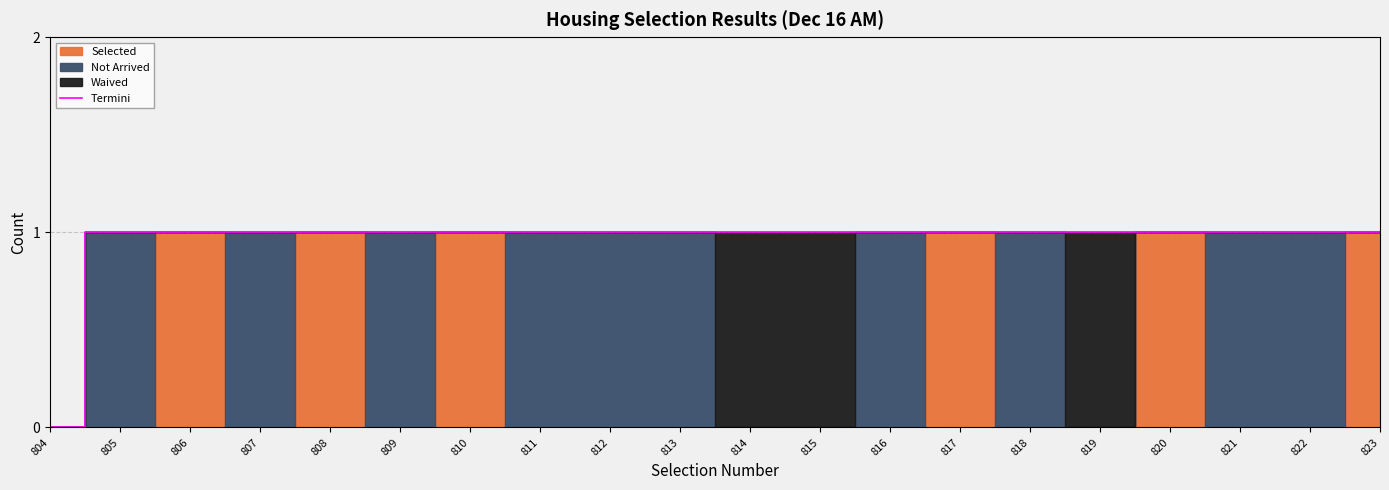

At which category does the chart reach its peak across all series?

805